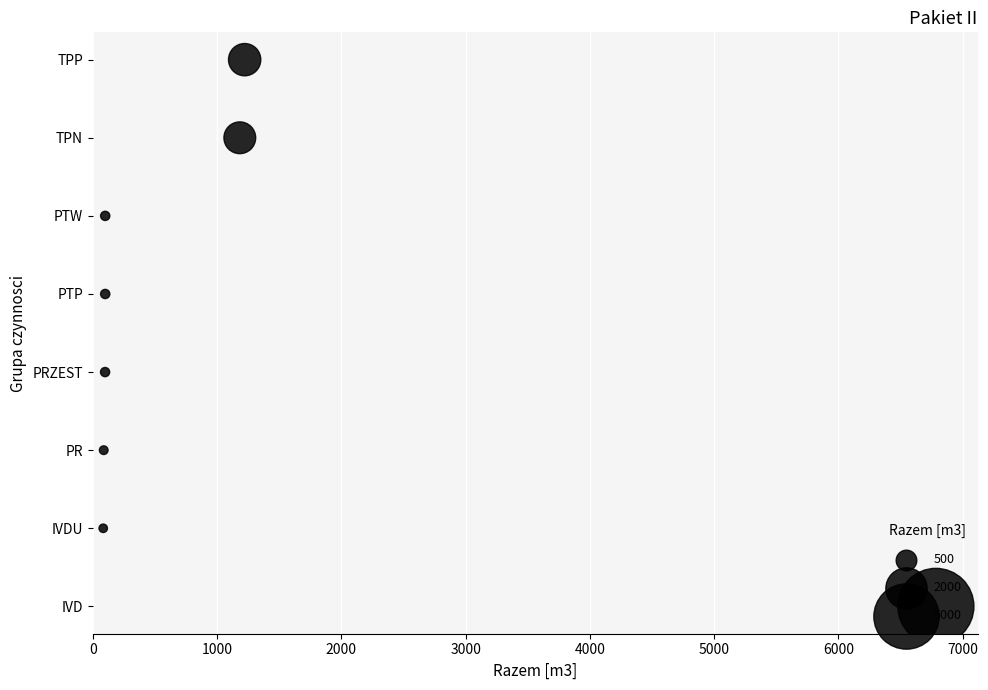

Which has a higher value, 7000 or 0?

7000